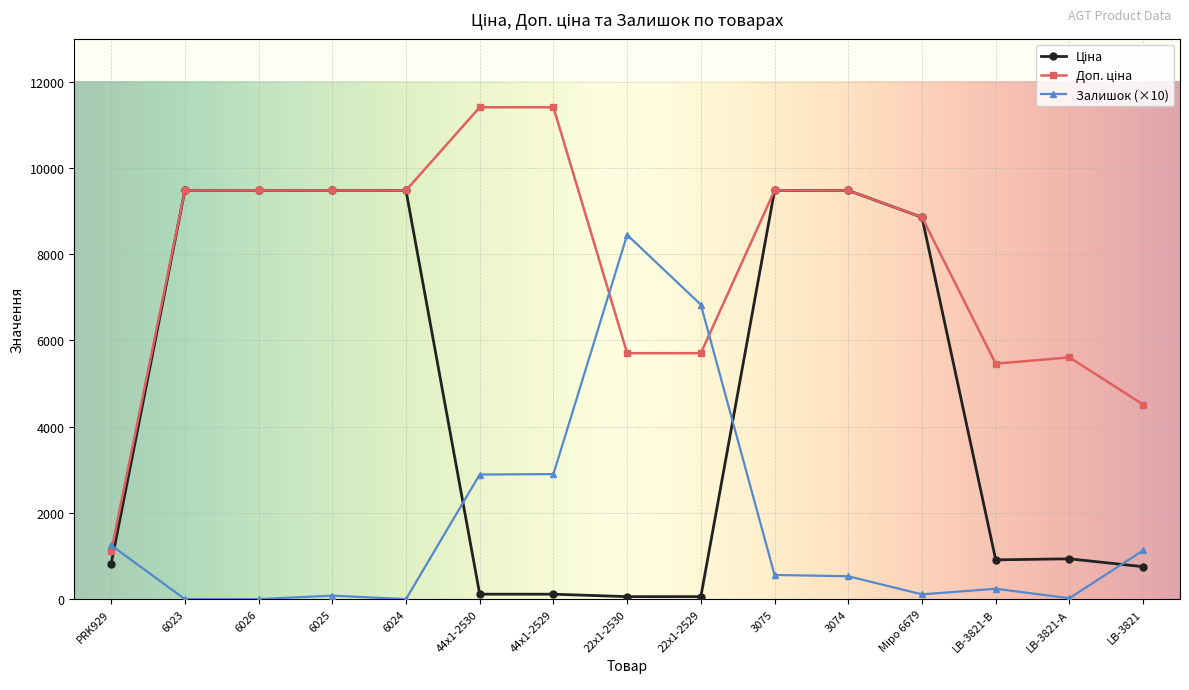

True or false: Залишок (×10) has more than 0 interior local peaks.

True